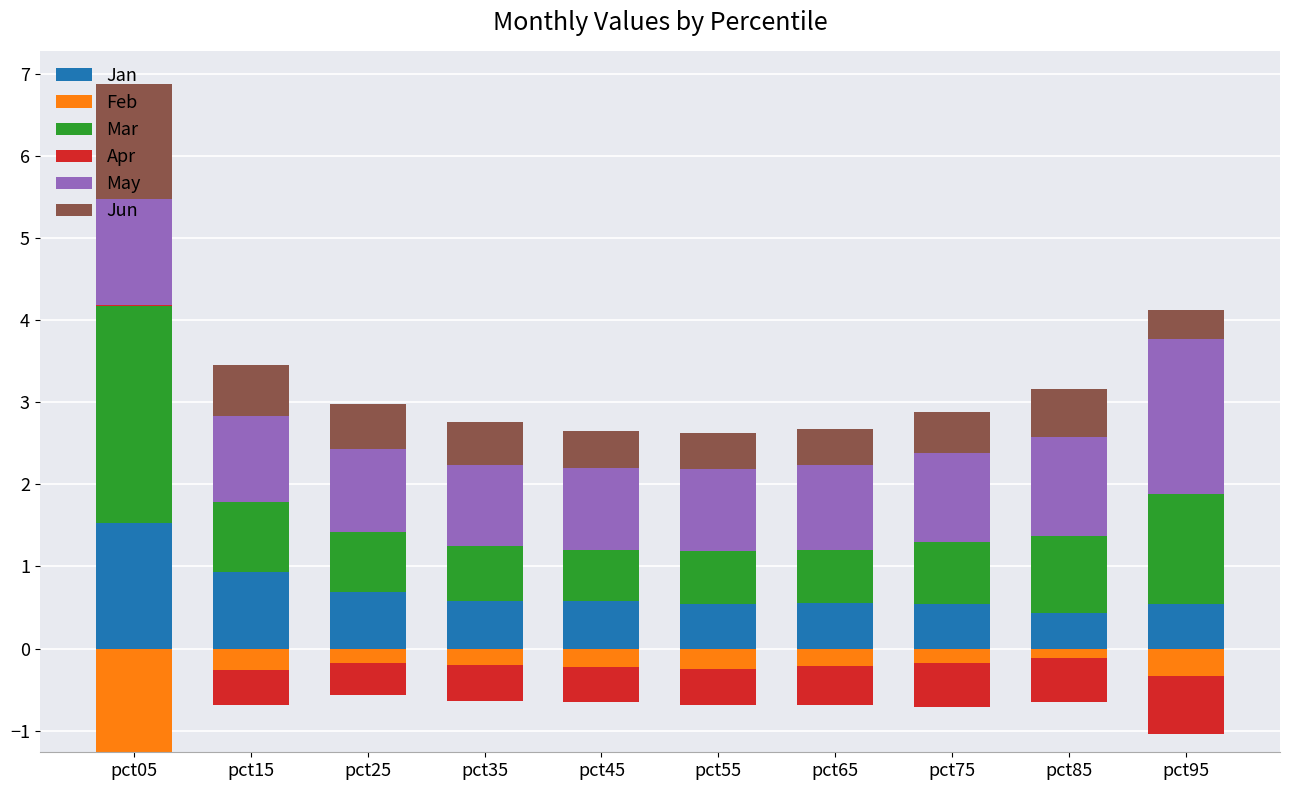

True or false: Apr has a value of -0.0 at pct65.

False